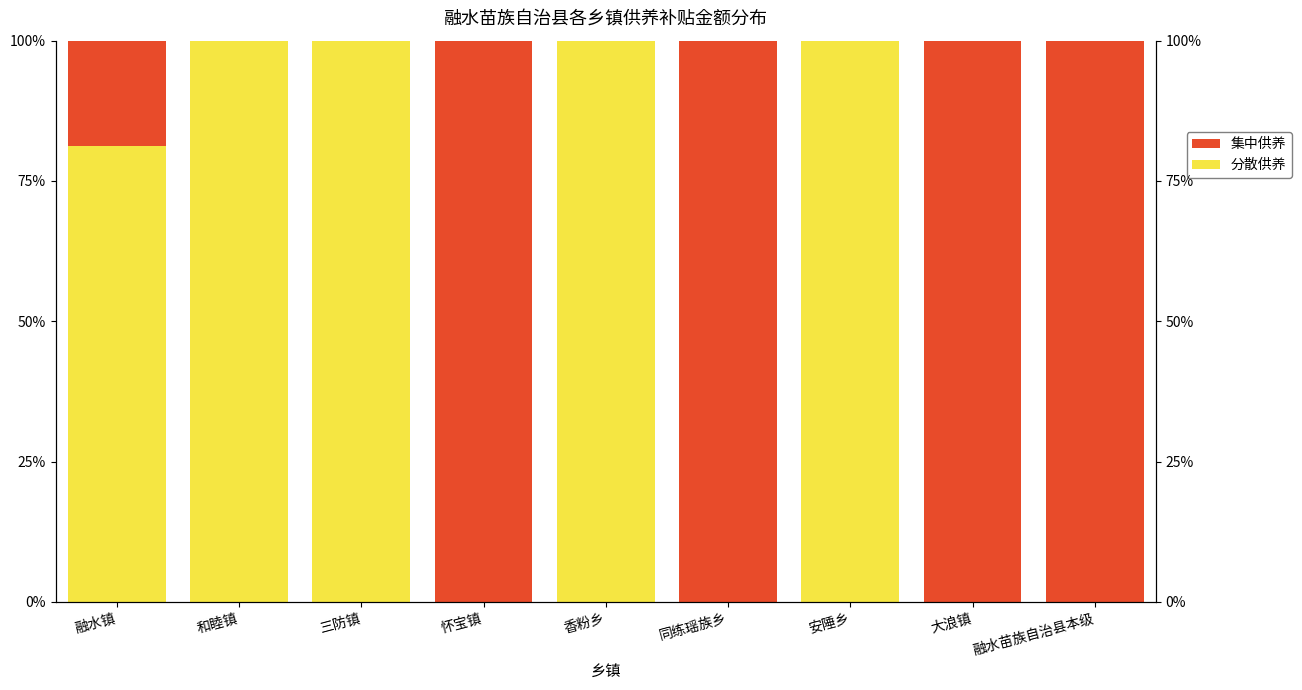

Read the 集中供养 value at 融水苗族自治县本级.

100.0